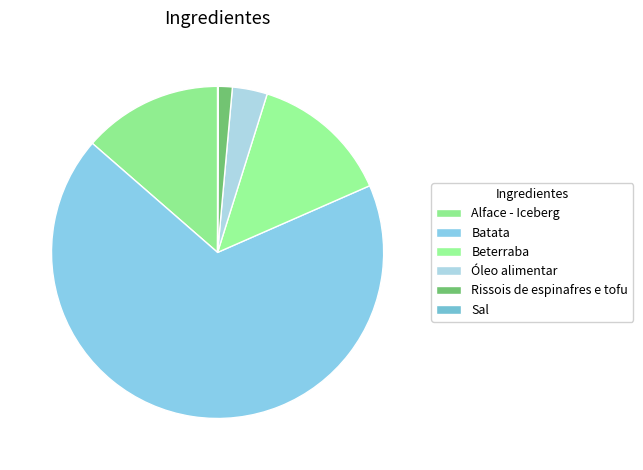

What is the total percentage of Óleo alimentar and Rissois de espinafres e tofu?

4.8%